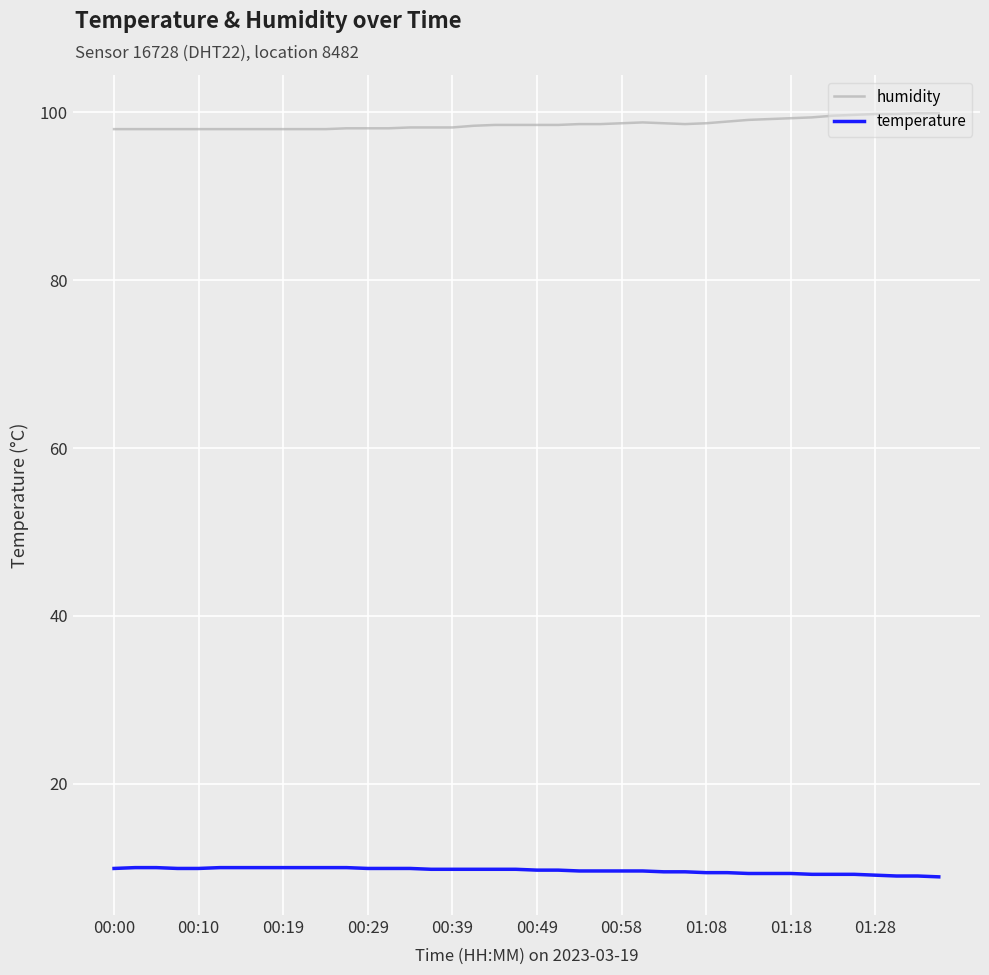

What is the highest value of the temperature series?

10.0